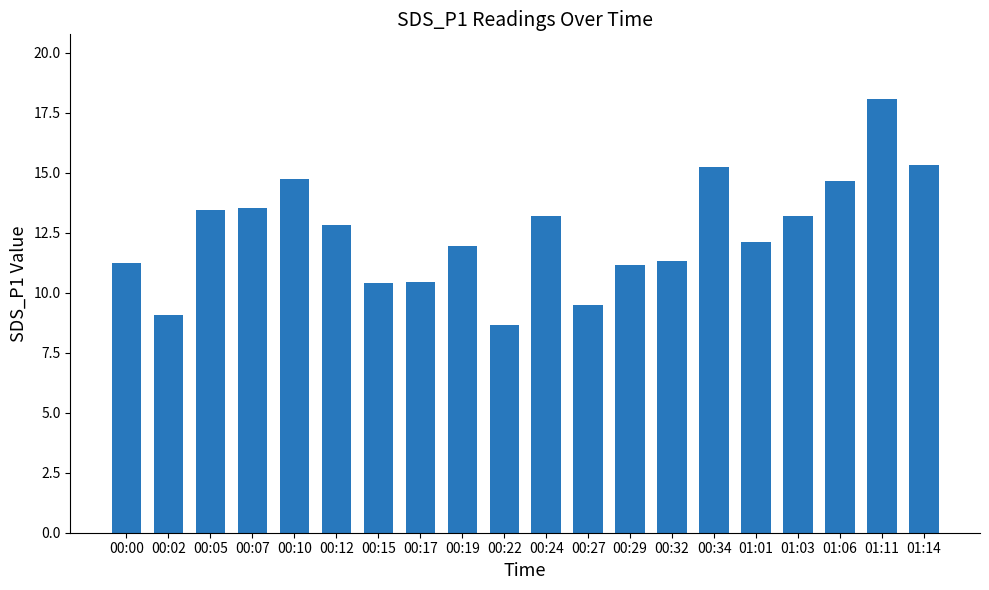

What is the difference between the maximum and minimum values?

9.4